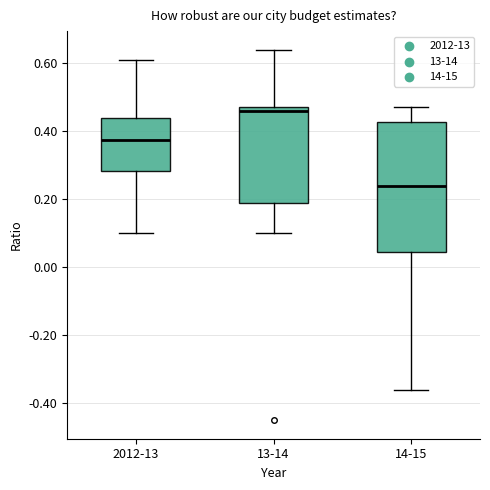

Reading left to right, read every box against the y-axis: the position of its median line, the range the box covers, and the ends of its whiskers. The values are not printed on the chart, so give them approximately, as read against the axis.

2012-13: median 0.38, box 0.28 to 0.44, whiskers 0.10 to 0.62
13-14: median 0.46, box 0.18 to 0.48, whiskers 0.10 to 0.64
14-15: median 0.24, box 0.04 to 0.42, whiskers -0.36 to 0.48